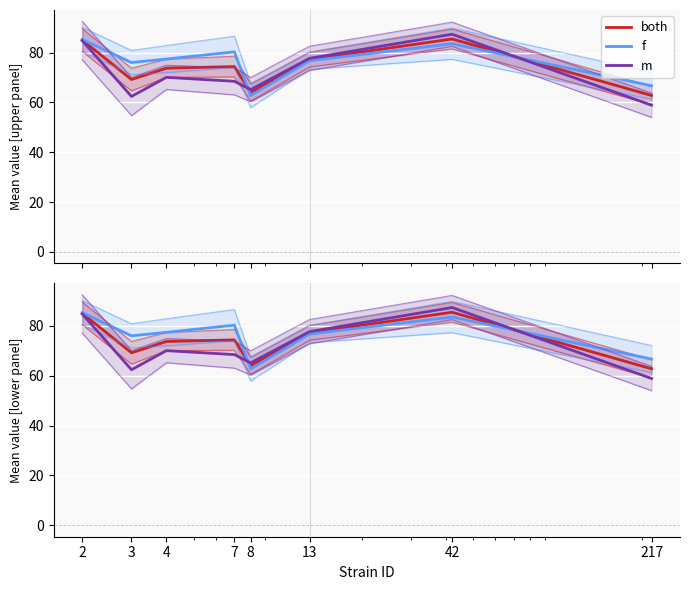

Reading left to right, extract all data points from this chart.

both: 2=85.1	3=69.2	4=73.8	7=74.4	8=64.0	13=77.3	42=85.5	217=62.8
f: 2=85.3	3=76.0	4=77.5	7=80.3	8=62.8	13=76.8	42=83.6	217=66.7
m: 2=84.8	3=62.4	4=70.1	7=68.5	8=65.2	13=77.7	42=87.4	217=58.9